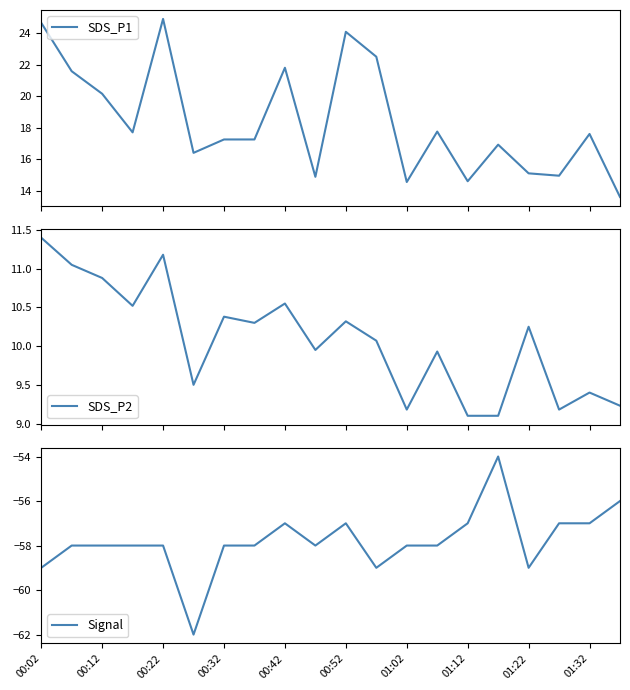

True or false: Signal has a value of -76 at 00:32.

False